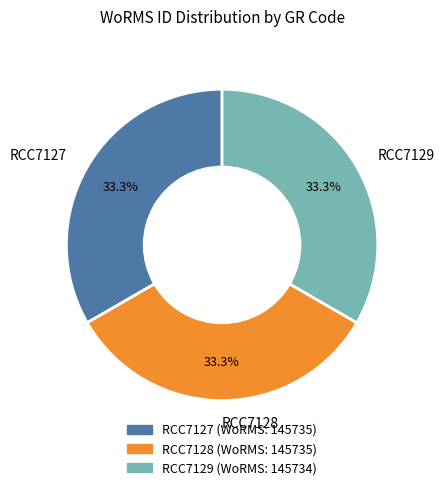

Combined, do RCC7127 and RCC7129 account for over 50%?

Yes